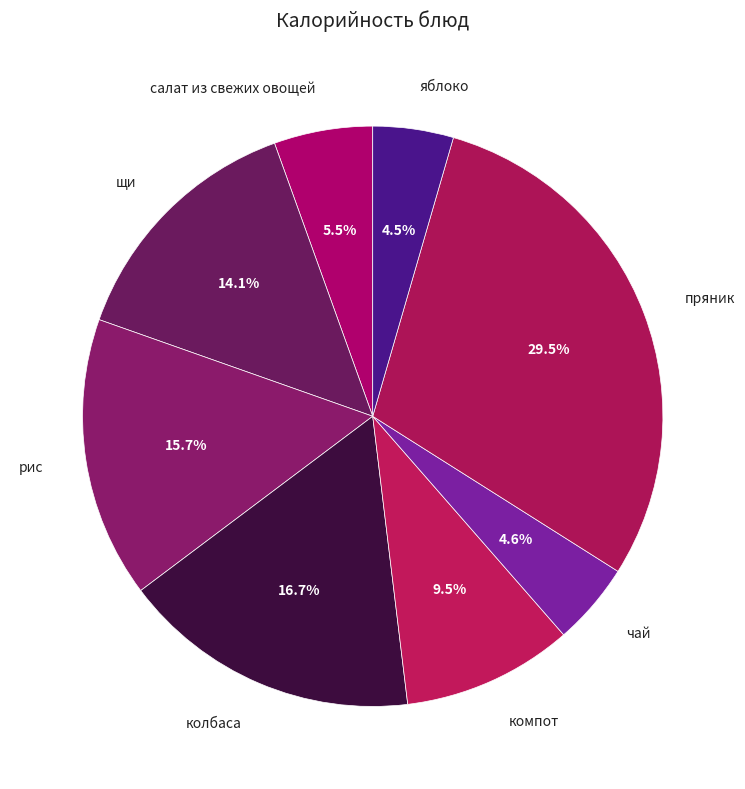

What percentage is NOT represented by пряник?

70.5%